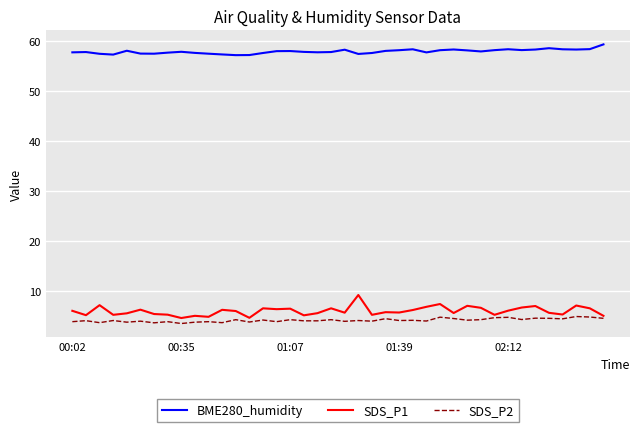

What is the minimum value for BME280_humidity?

57.2